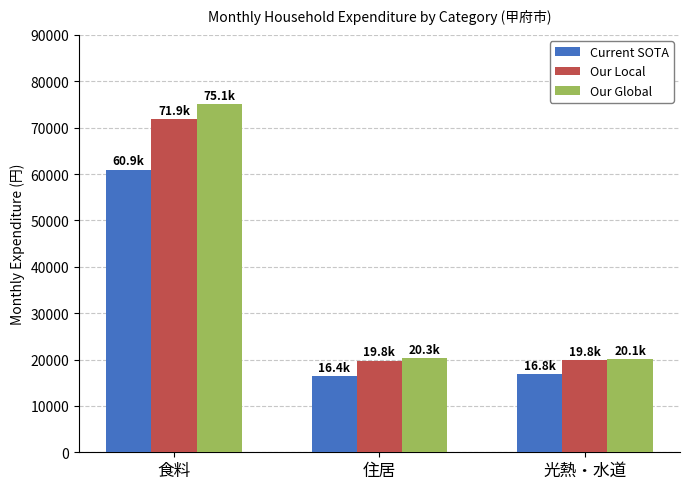

At which category is the sum across all series the highest?

食料